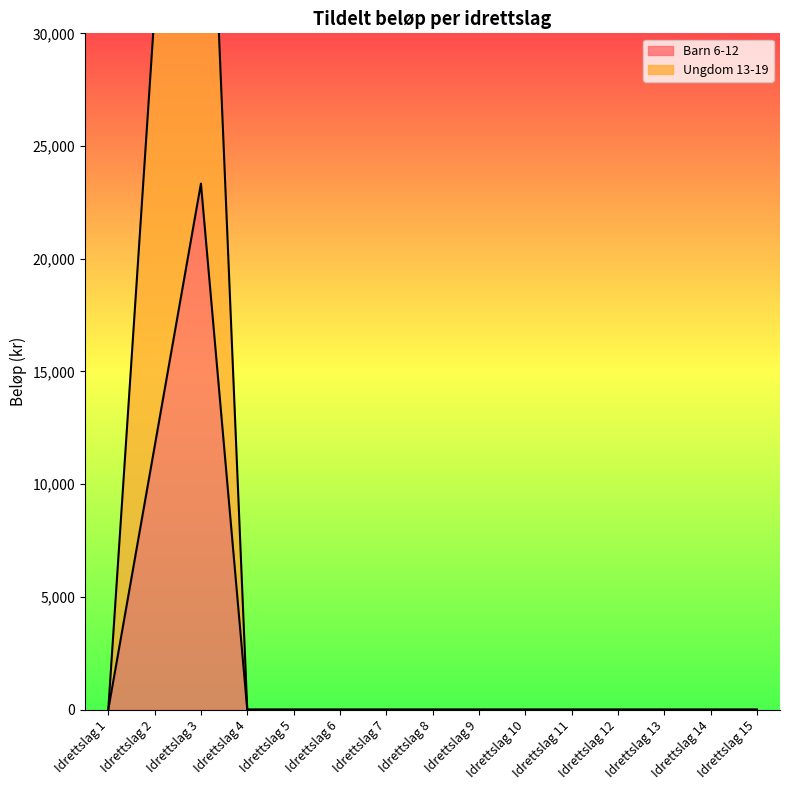

The Ungdom 13-19 series shows 41920.7 at Idrettslag 2. True or false?

False